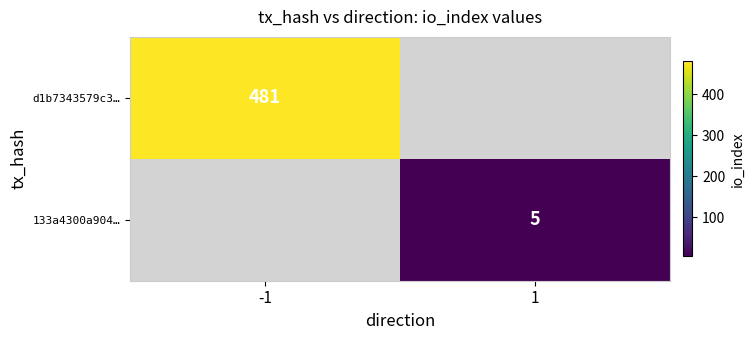

Between 1 and -1, which is larger?

-1